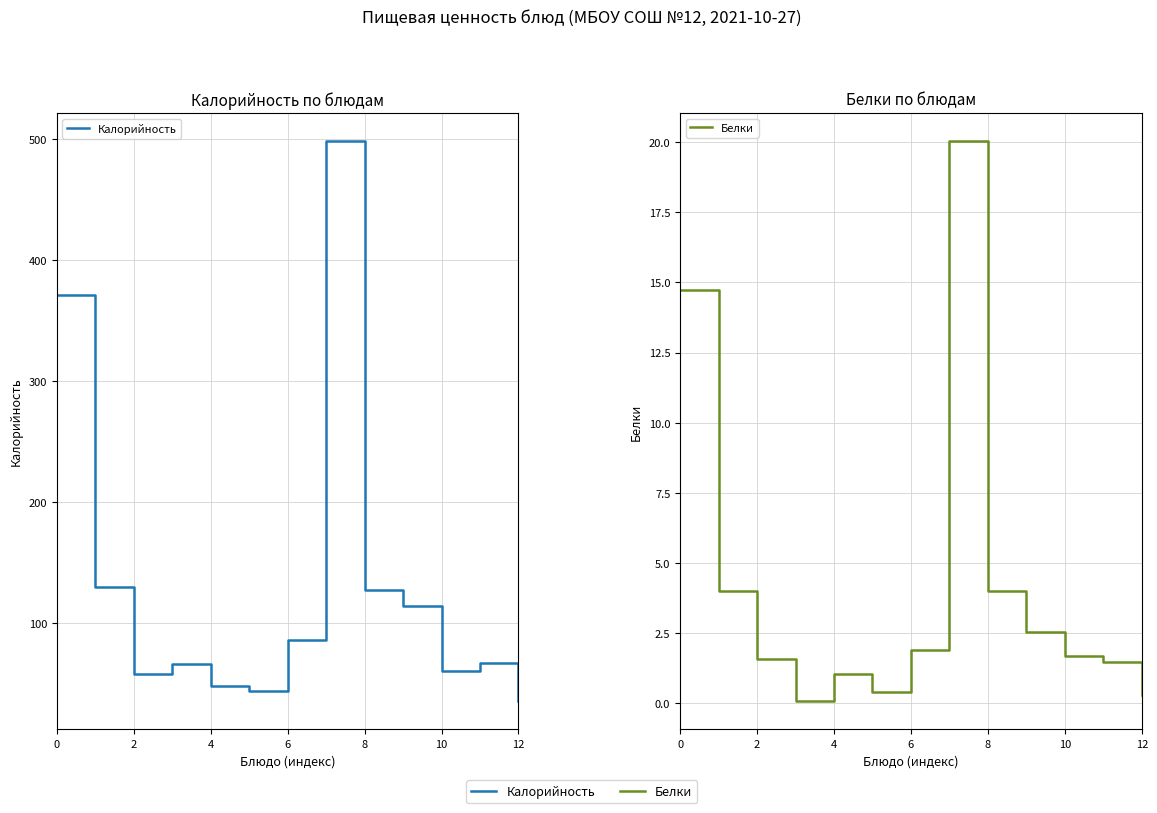

At 8, list the series in order from largest to smallest.

Калорийность, Белки